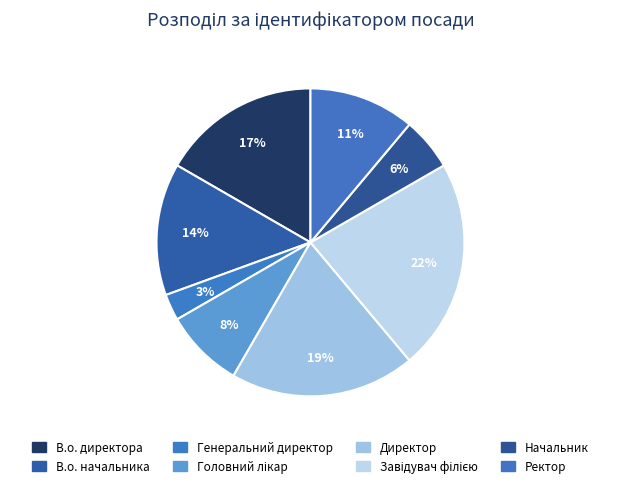

The Завідувач філією slice represents 22% of the pie. True or false?

True